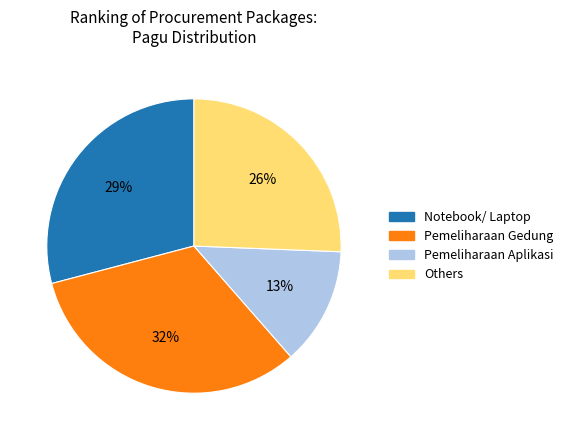

The Pemeliharaan Gedung slice represents 32% of the pie. True or false?

True